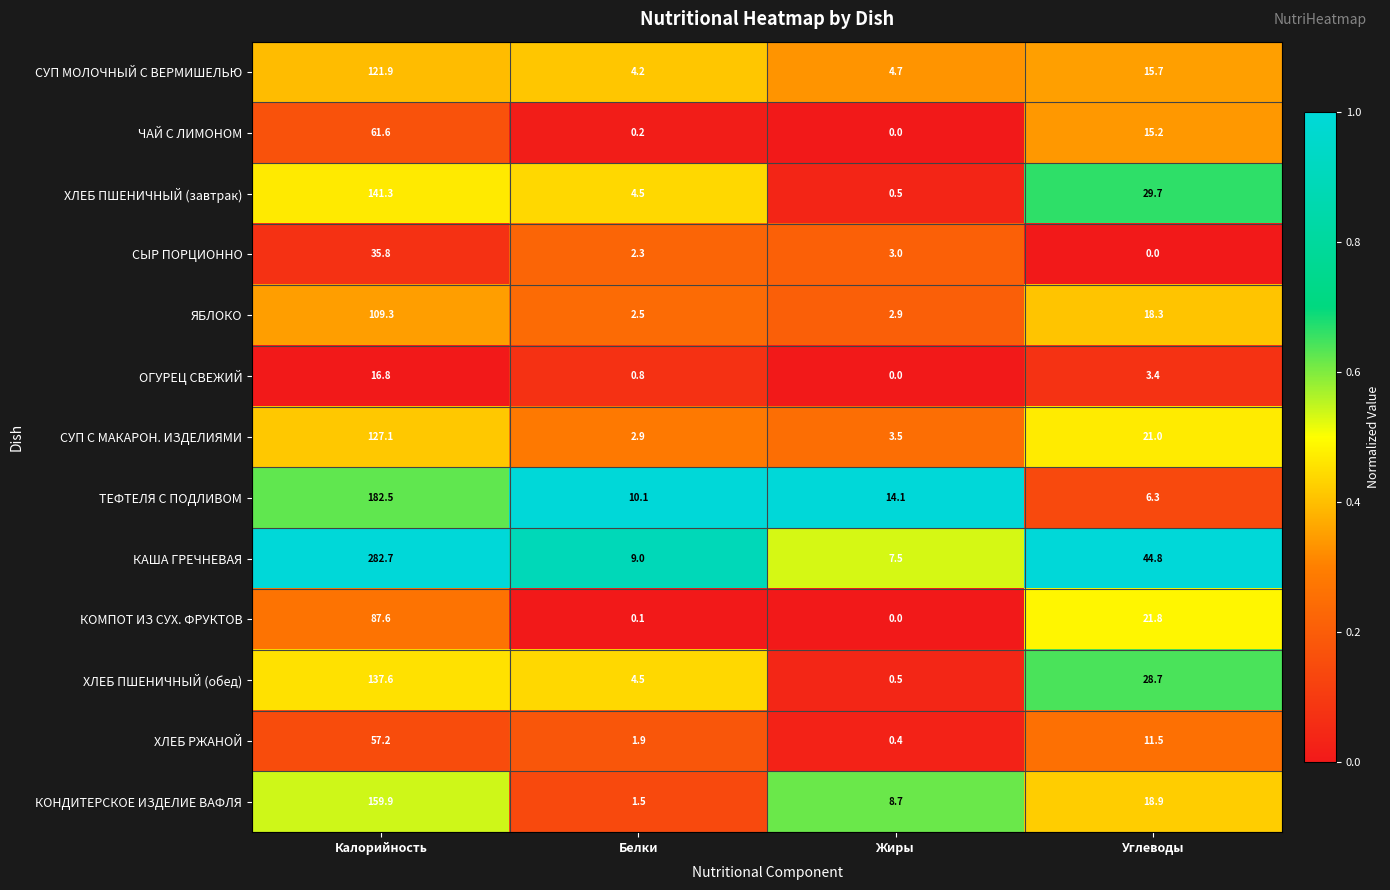

The value of ЧАЙ С ЛИМОНОМ at Жиры is 0.0. True or false?

True